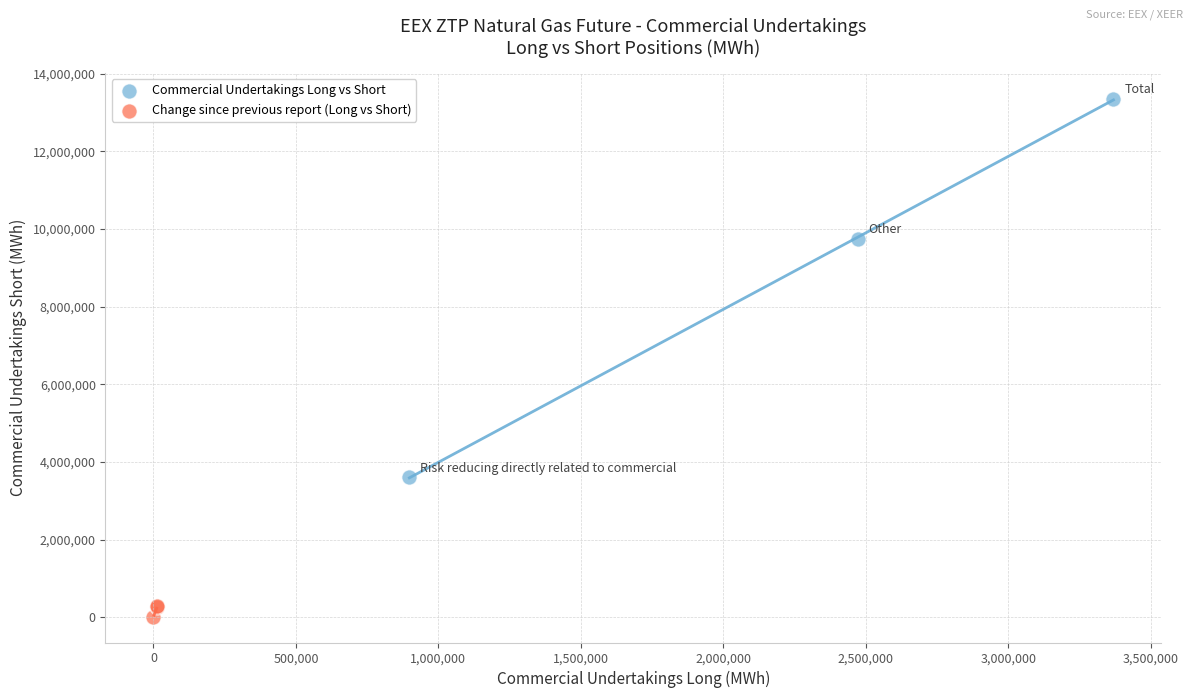

Which series contains the highest Y value?

Commercial Undertakings Long vs Short